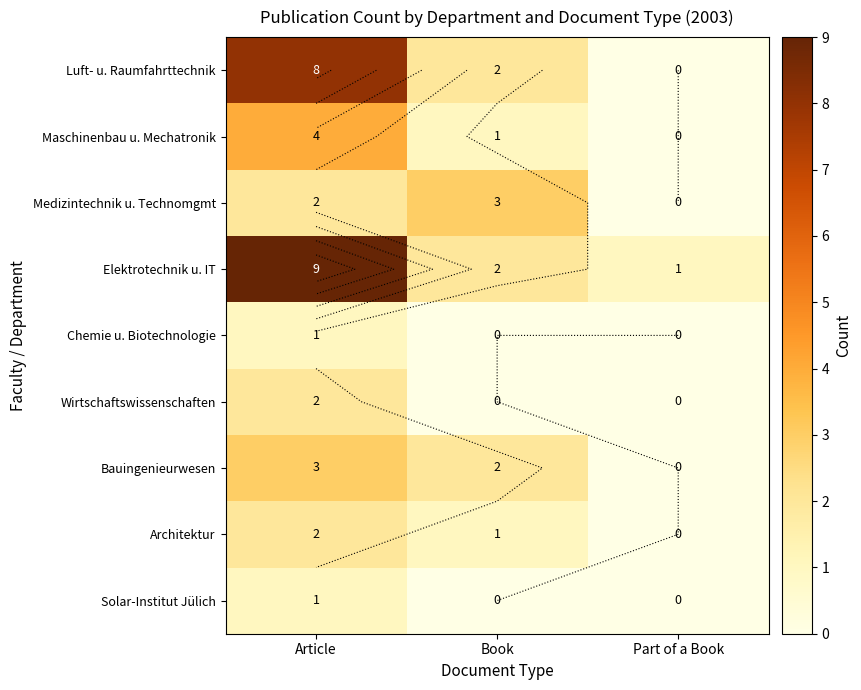

Count the Wirtschaftswissenschaften values in the range 0 to 2.

3